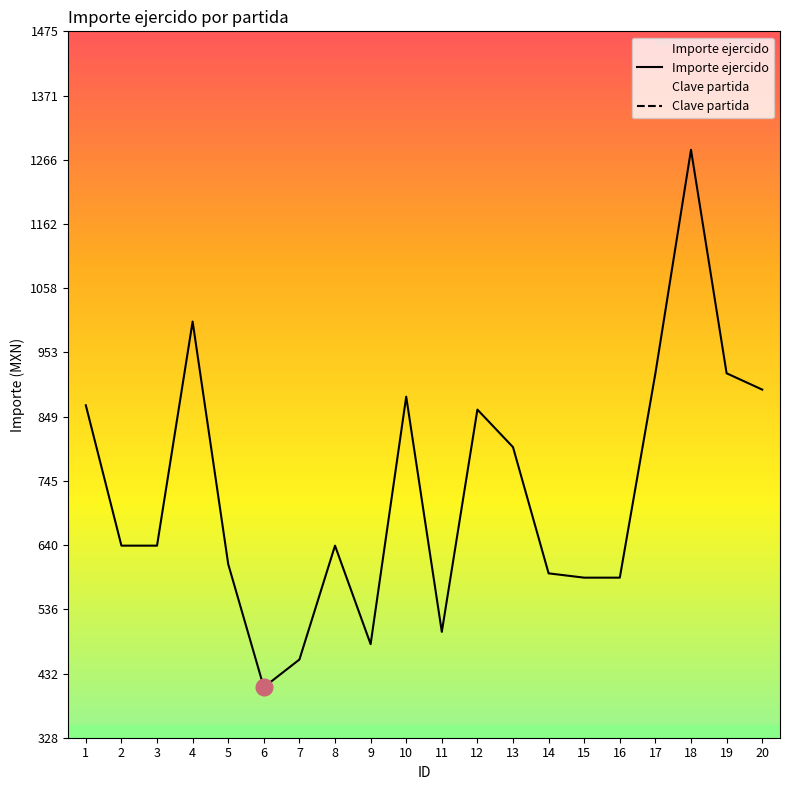

Which series has the largest total across all categories?

Importe ejercido